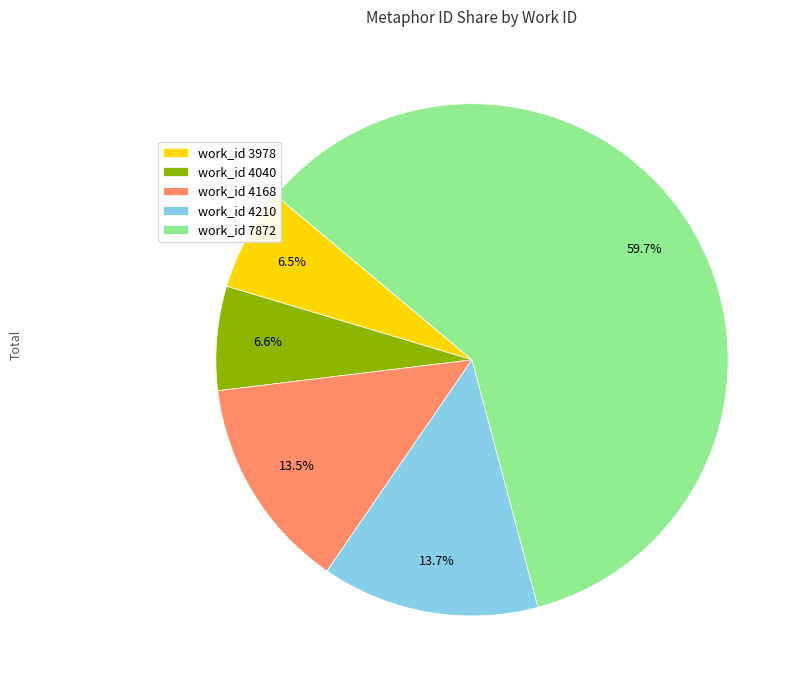

What percentage is NOT represented by work_id 4168?

86.5%